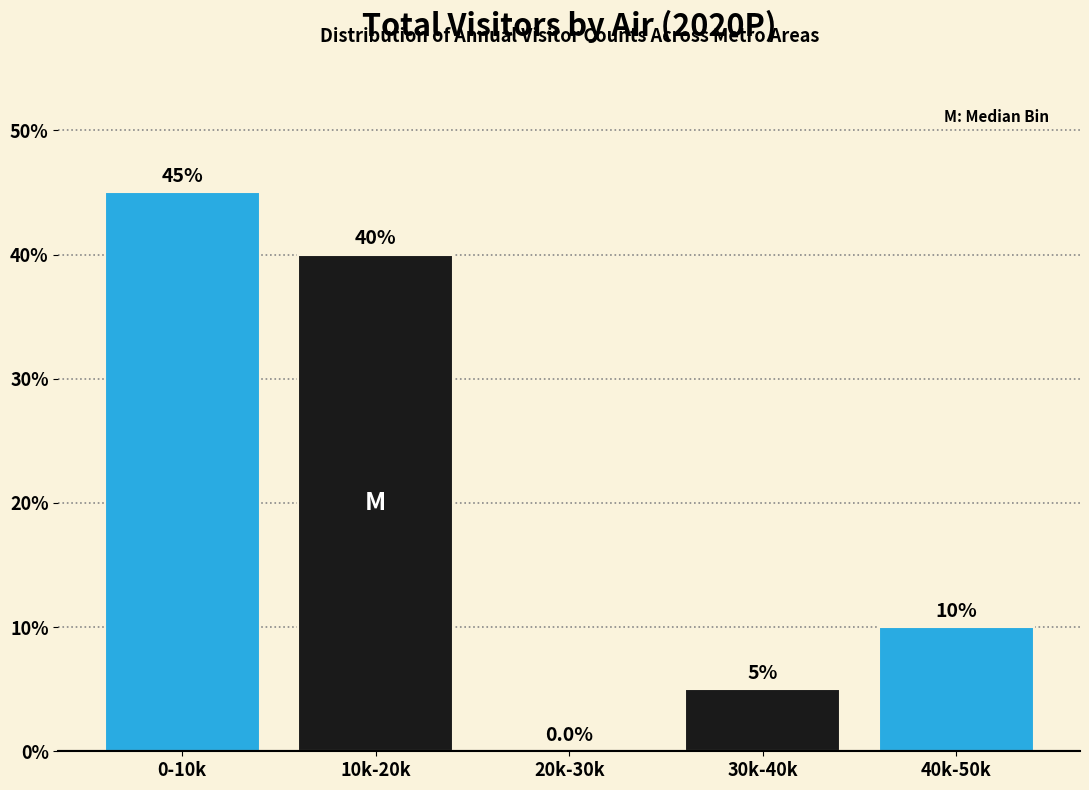

Reading right to left, transcribe all the data shown in this chart.

40k-50k=10	30k-40k=5	20k-30k=0	10k-20k=40	0-10k=45